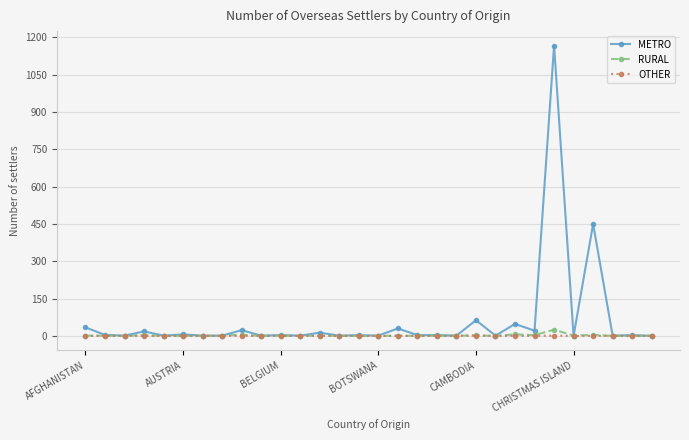

Which series has the largest total across all categories?

METRO